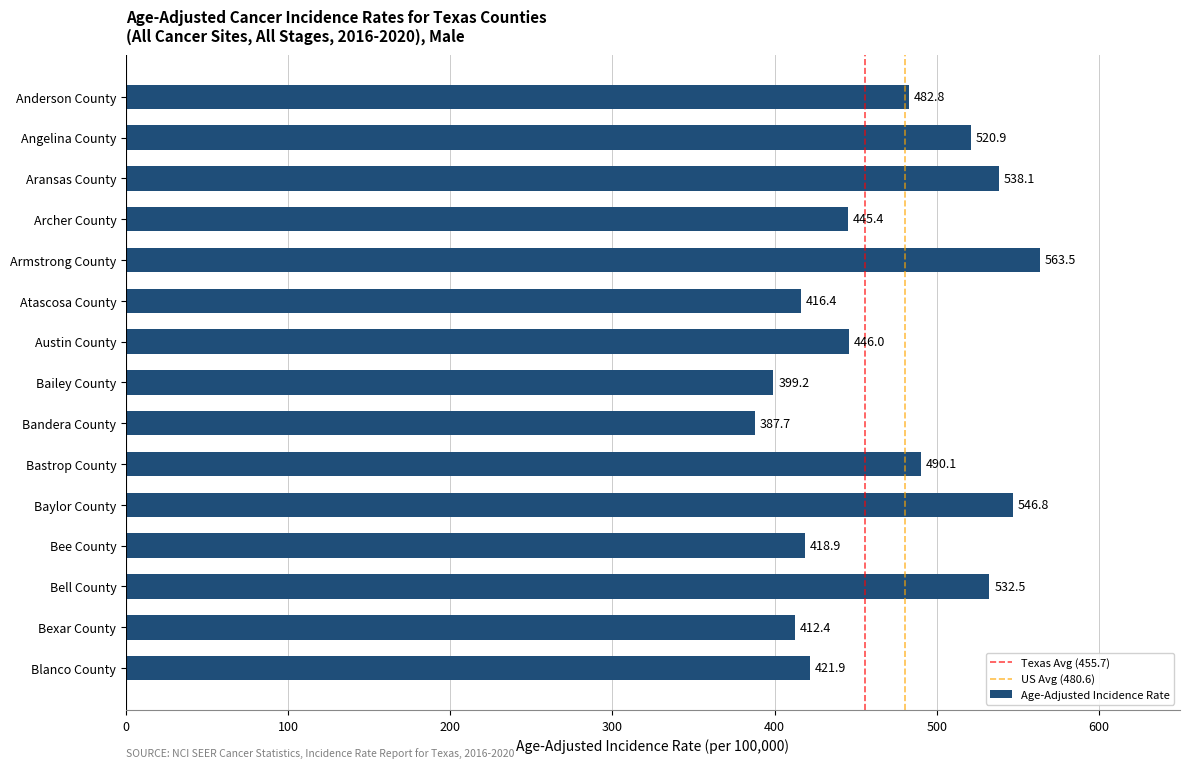

Where is the data nearest to the value 475?

Anderson County